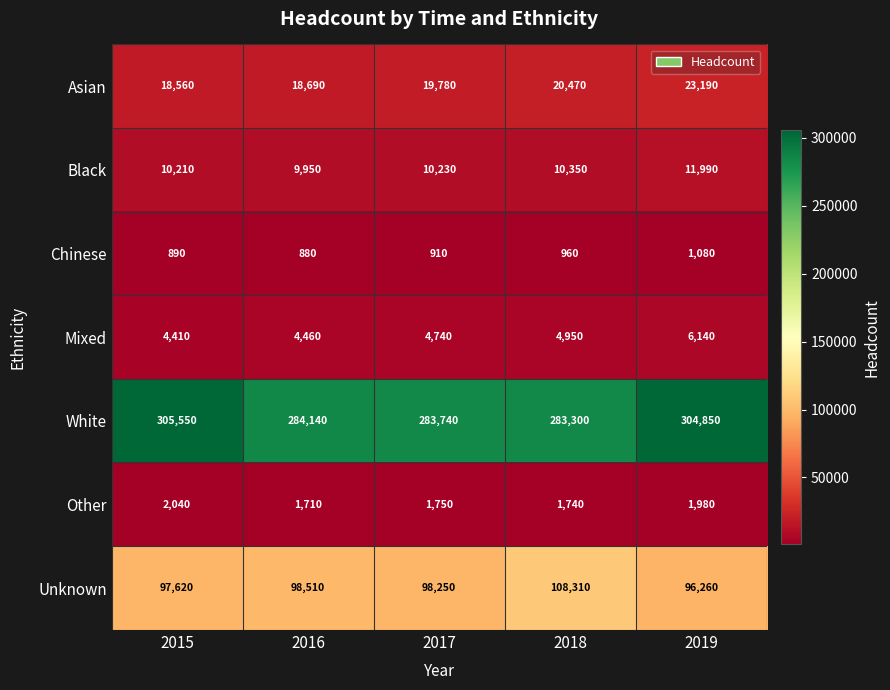

Which category has the highest value across all series?

2015